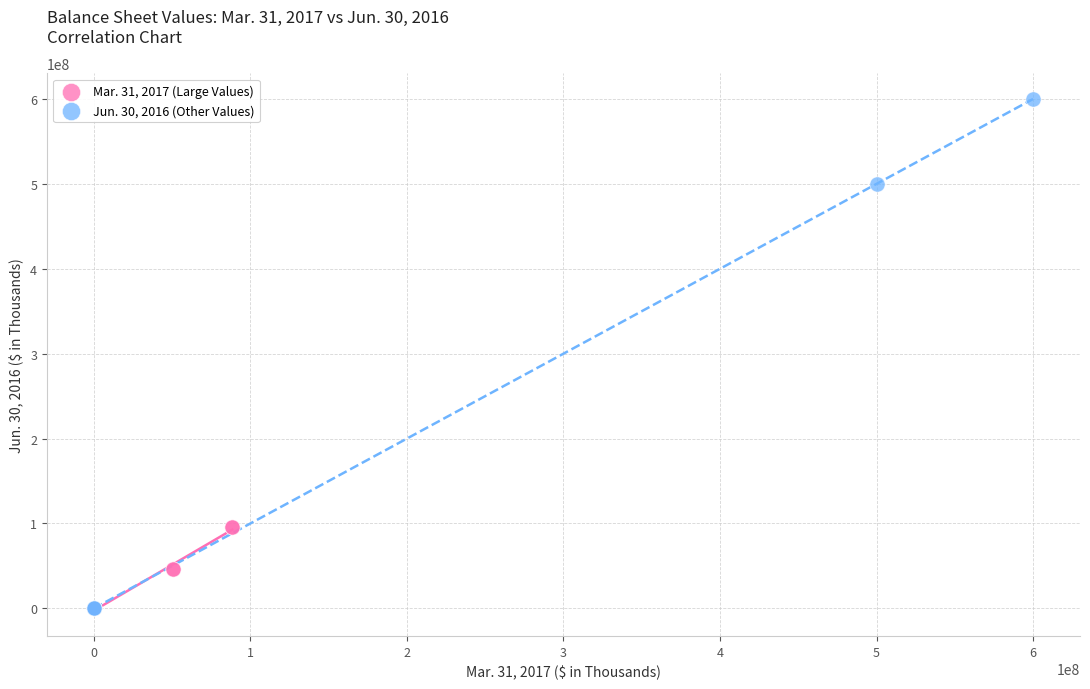

Which series reaches the maximum Y coordinate?

Jun. 30, 2016 (Other Values)